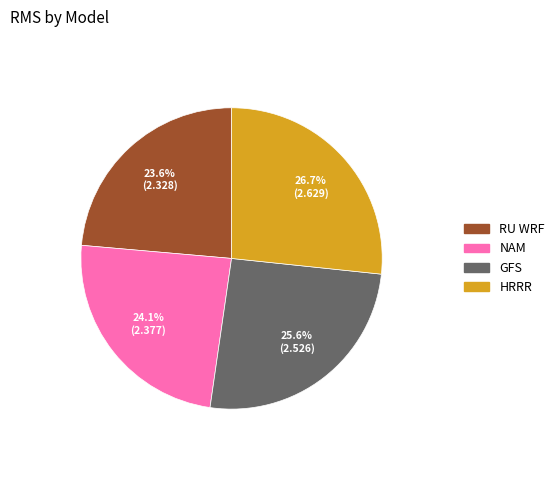

Does any single category account for the majority?

No